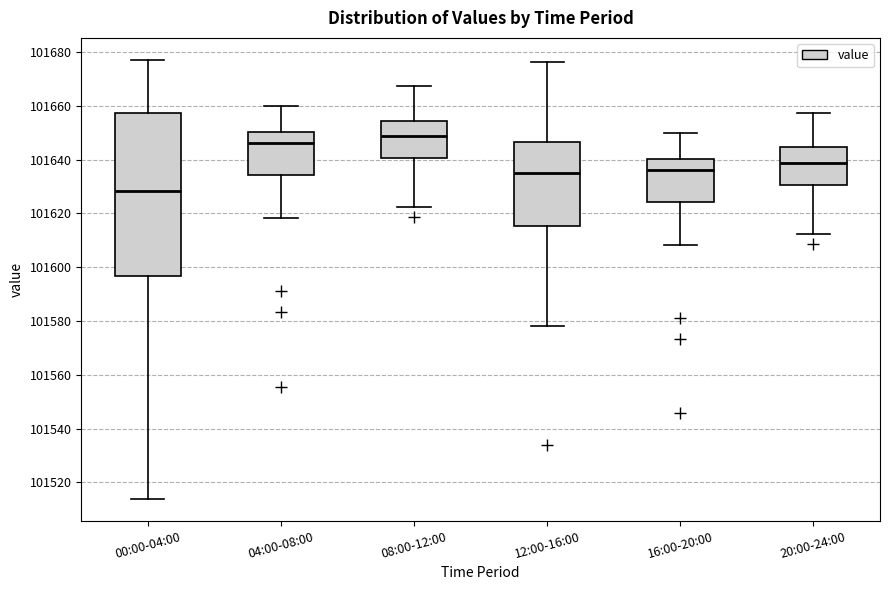

Reading left to right, read every box against the y-axis: the position of its median line, the range the box covers, and the ends of its whiskers. The values are not printed on the chart, so give them approximately, as read against the axis.

00:00-04:00: median 101628, box 101596 to 101658, whiskers 101514 to 101678
04:00-08:00: median 101646, box 101634 to 101650, whiskers 101618 to 101660
08:00-12:00: median 101648, box 101640 to 101654, whiskers 101622 to 101668
12:00-16:00: median 101634, box 101616 to 101646, whiskers 101578 to 101676
16:00-20:00: median 101636, box 101624 to 101640, whiskers 101608 to 101650
20:00-24:00: median 101638, box 101630 to 101644, whiskers 101612 to 101658